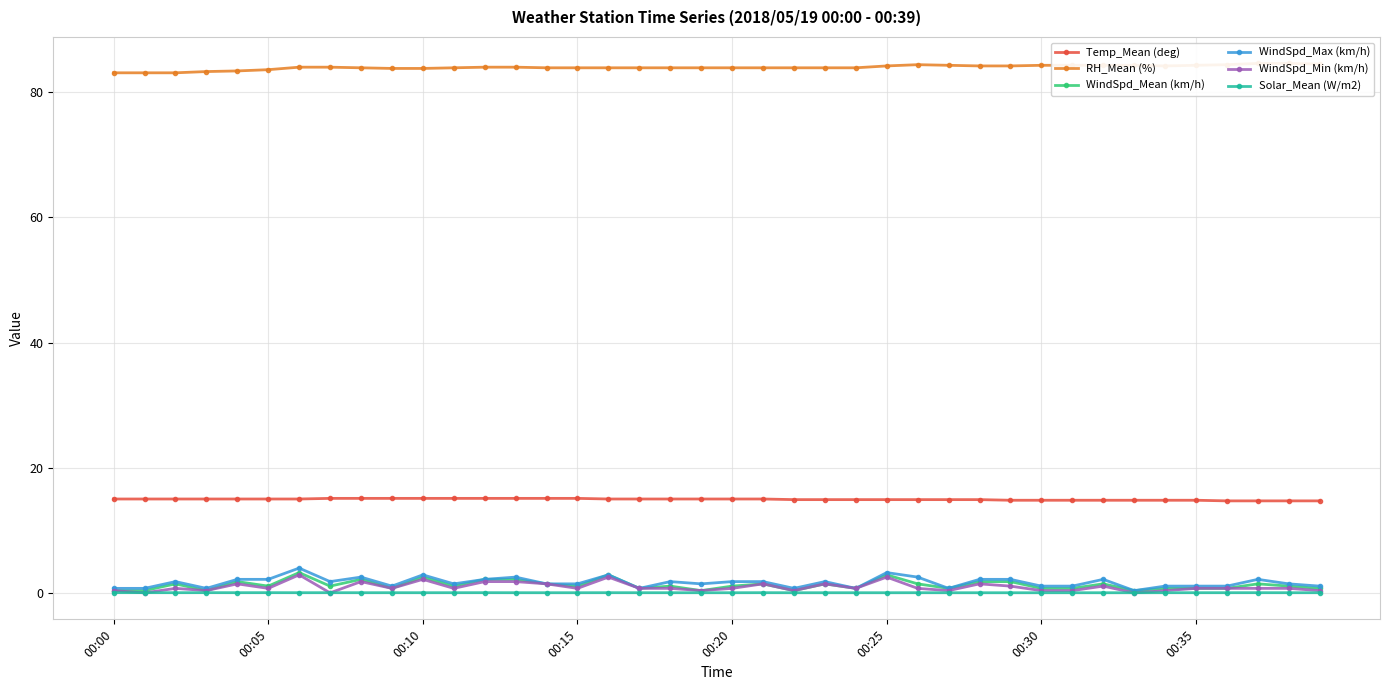

What are all the series names shown in the legend?

Temp_Mean (deg), RH_Mean (%), WindSpd_Mean (km/h), WindSpd_Max (km/h), WindSpd_Min (km/h), Solar_Mean (W/m2)